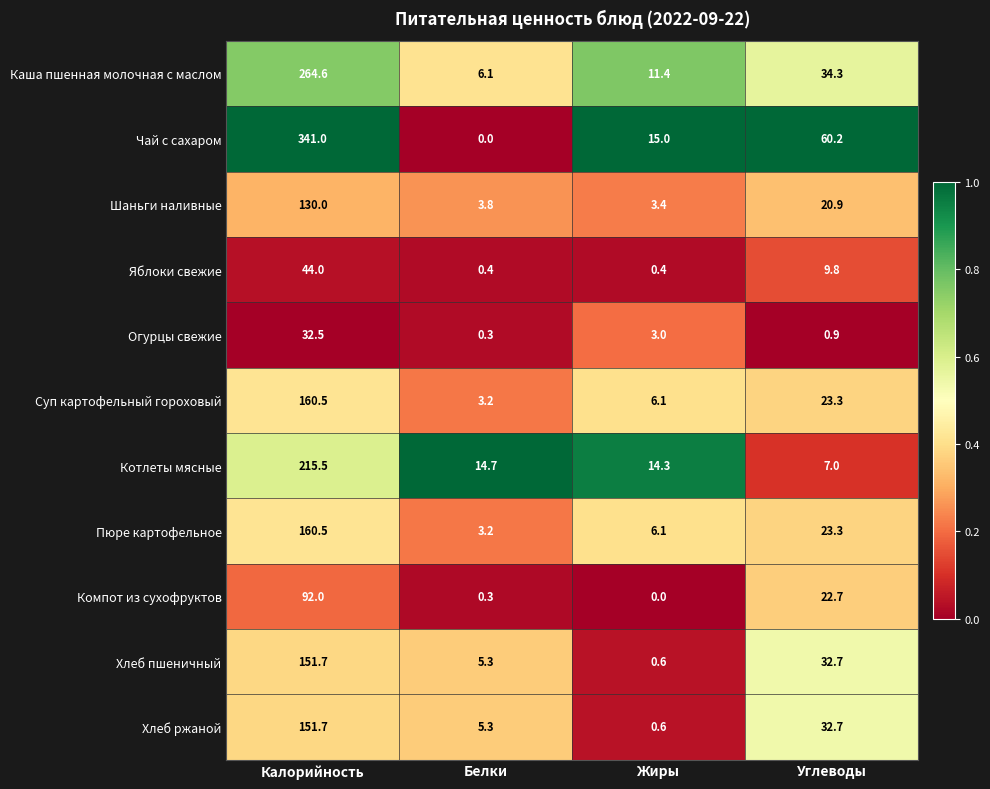

What value does the Яблоки свежие series have at Жиры?

0.4